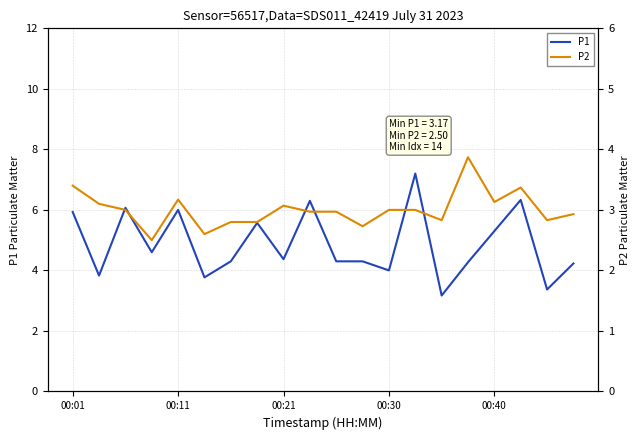

How many distinct data groups are displayed?

2